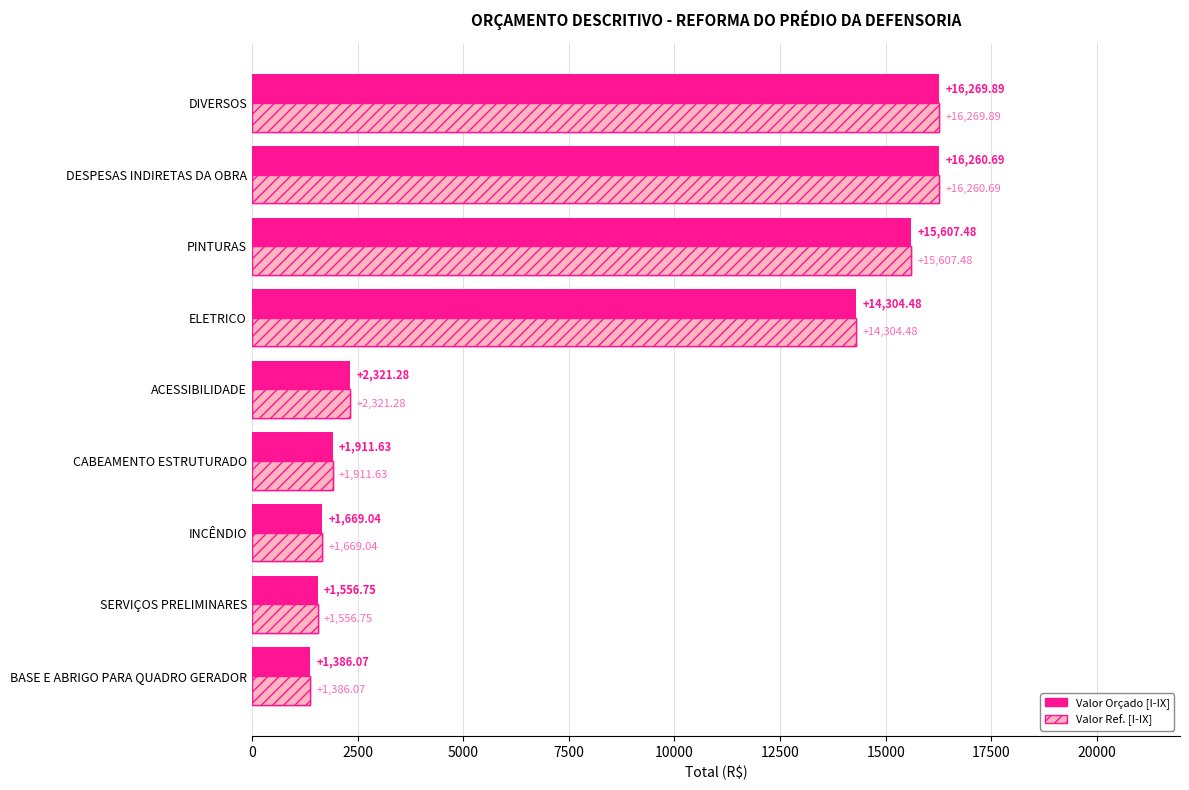

True or false: Total (R$) has a value of 3233.9 at ACESSIBILIDADE.

False